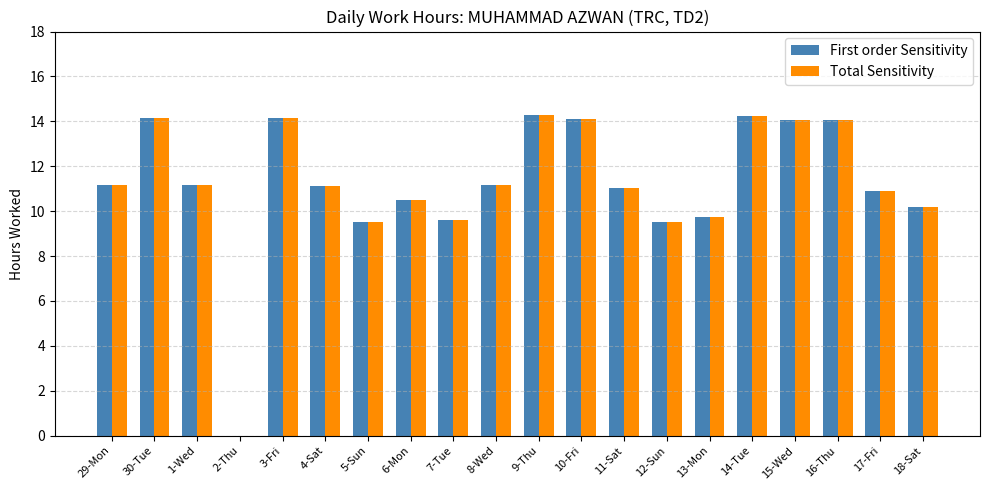

Where does the Total Sensitivity series first go above 11?

29-Mon